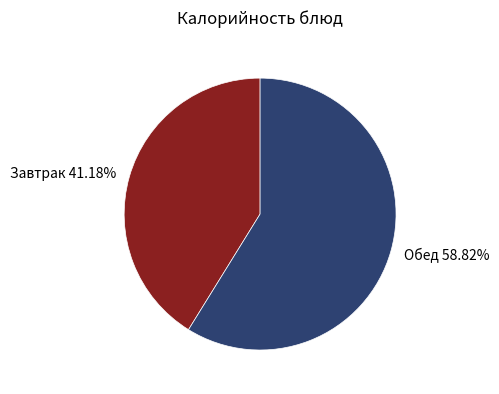

Is Завтрак 41.18% the majority of the pie?

No